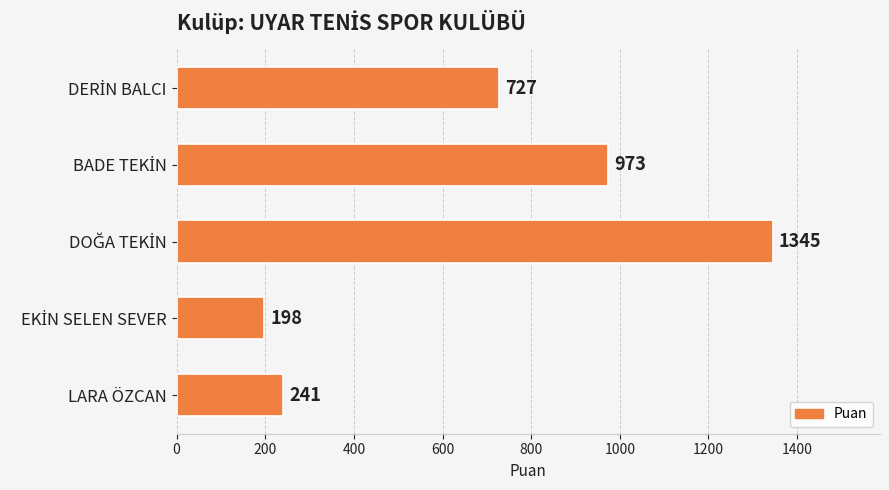

What position from the top is LARA ÖZCAN?

5